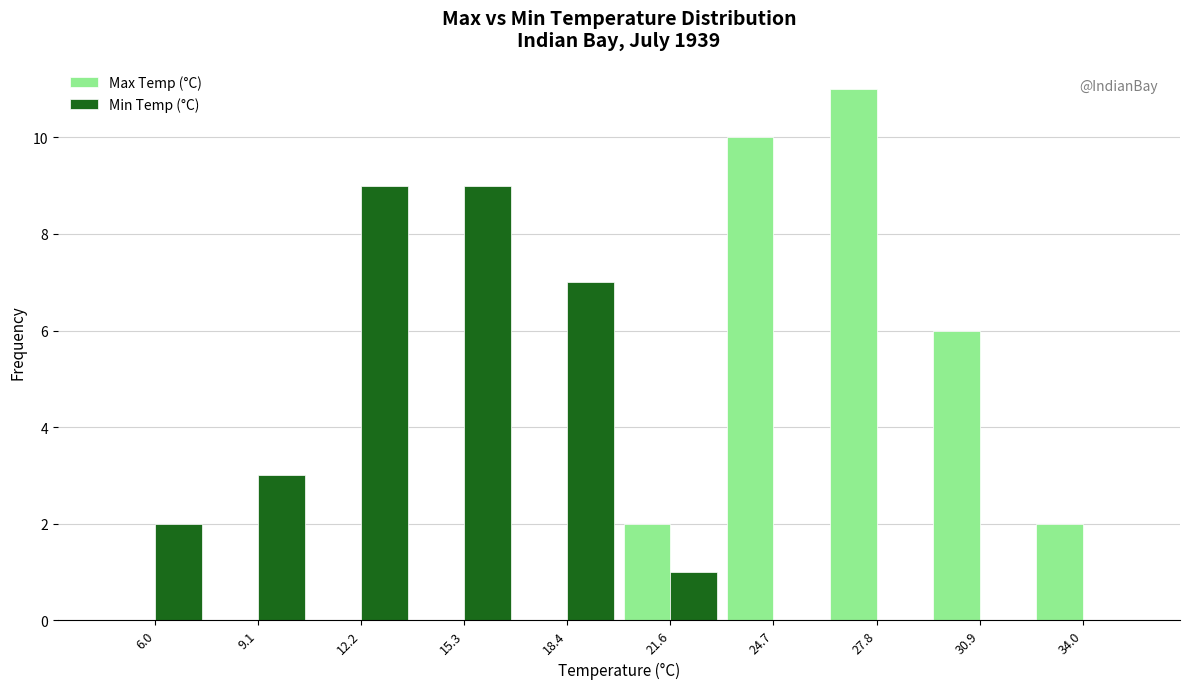

What is the height of the Max Temp (°C) bar covering 32.5 to 35.5 on the x-axis? Neither the bar edges nor the heights are printed on the chart, so give them approximately, as read against the axes.

2